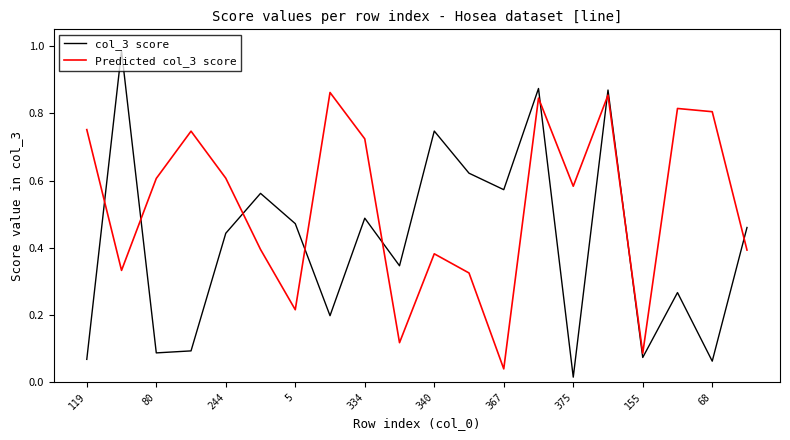

How many times do col_3 score and Predicted col_3 score cross each other?

9